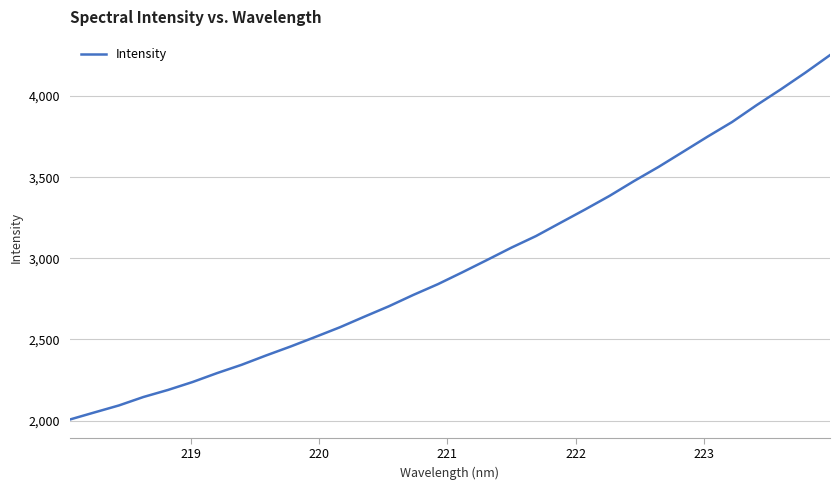

What is the greatest value displayed?

4252.3